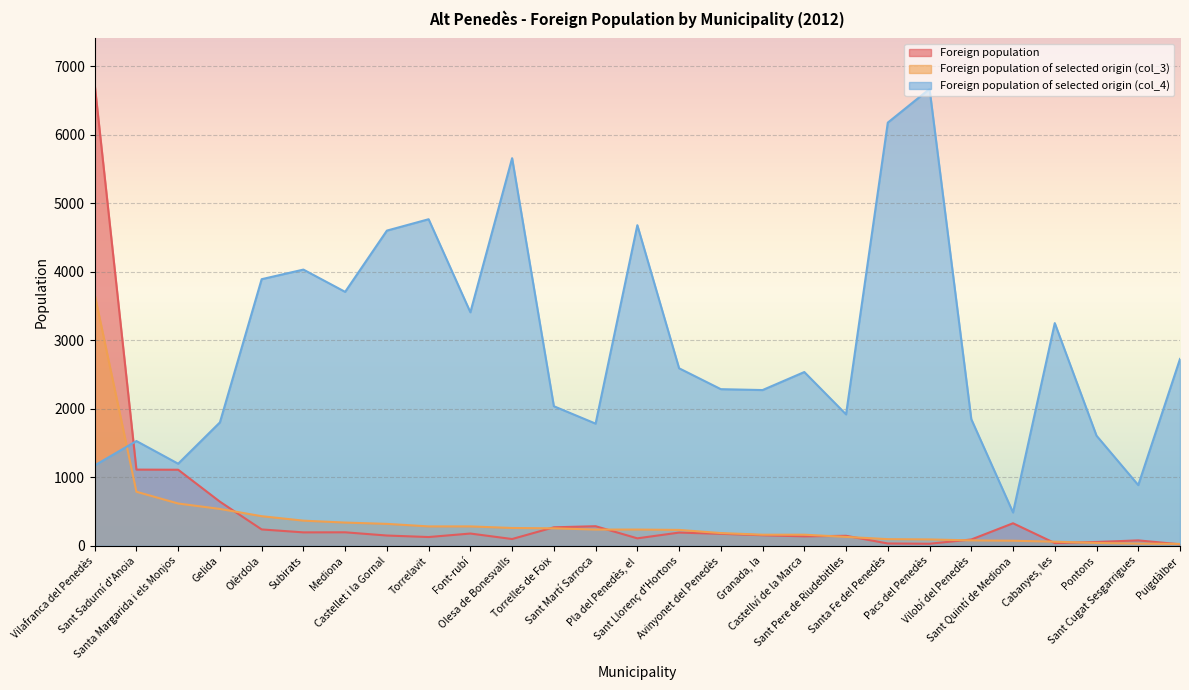

What are all the series names shown in the legend?

Foreign population, Foreign population of selected origin (col_3), Foreign population of selected origin (col_4)